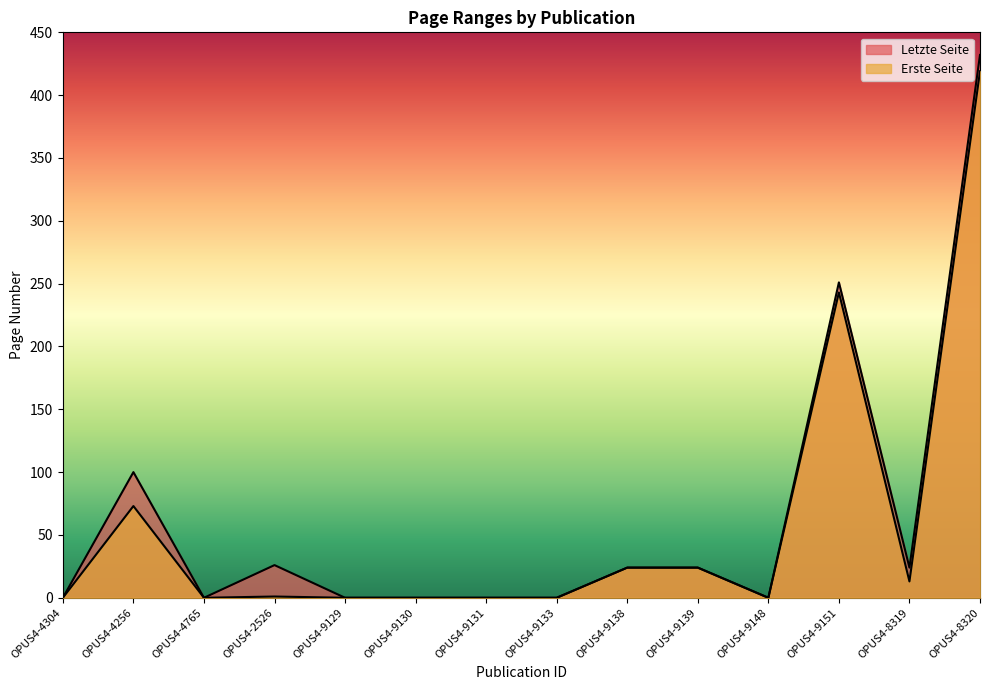

List the series in order of their overall mean, lowest first.

Erste Seite, Letzte Seite